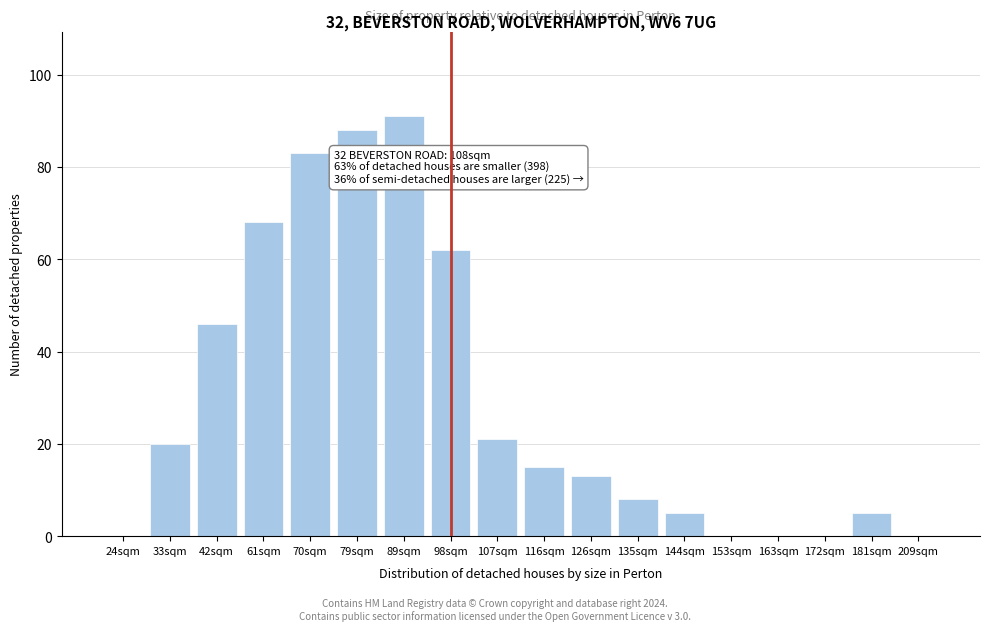

Reading right to left, extract all data points from this chart.

209sqm=0	181sqm=5	172sqm=0	163sqm=0	153sqm=0	144sqm=5	135sqm=8	126sqm=13	116sqm=15	107sqm=21	98sqm=62	89sqm=91	79sqm=88	70sqm=83	61sqm=68	42sqm=46	33sqm=20	24sqm=0